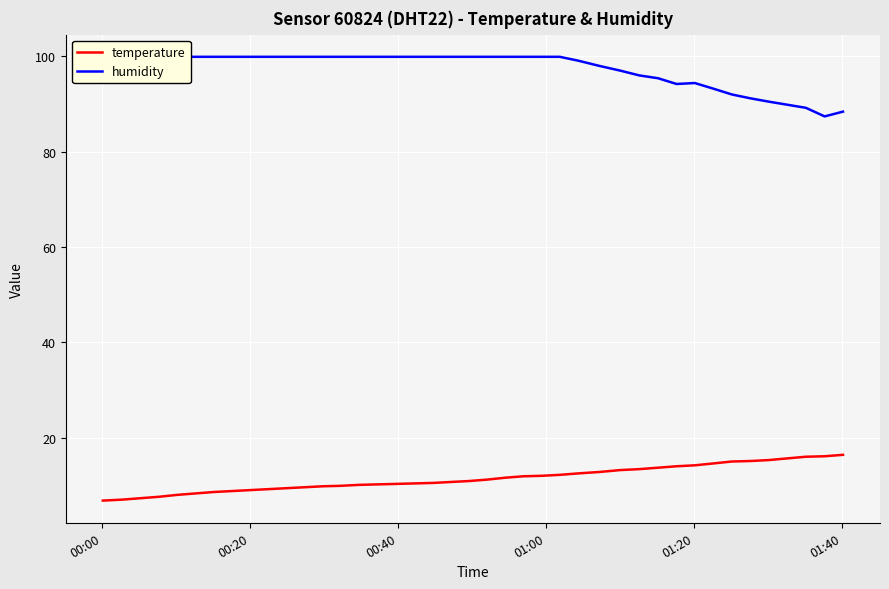

What is the minimum value for temperature?

6.8